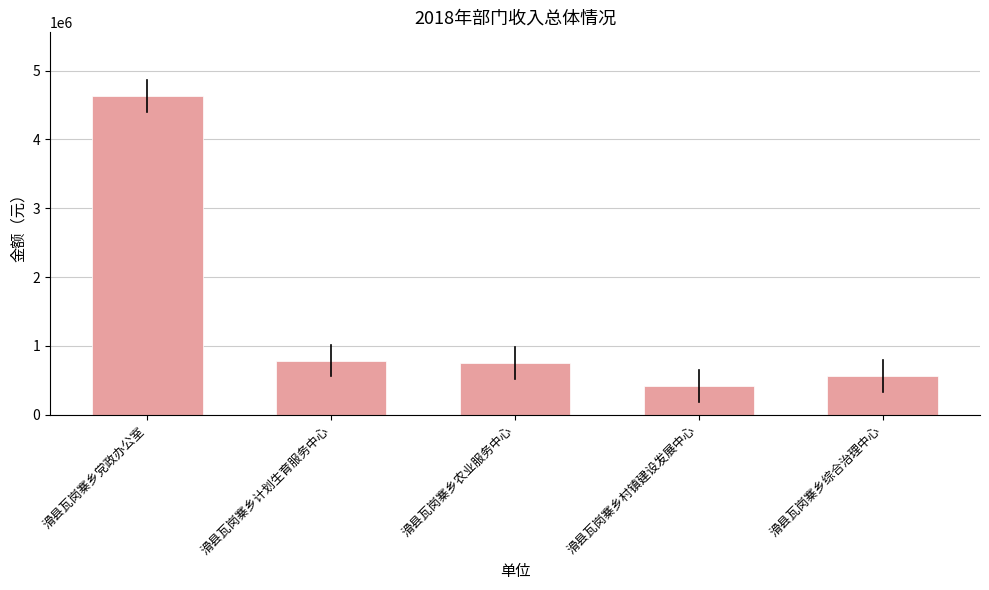

What is the change in value from 滑县瓦岗寨乡农业服务中心 to 滑县瓦岗寨乡村镇建设发展中心?

-327316.5